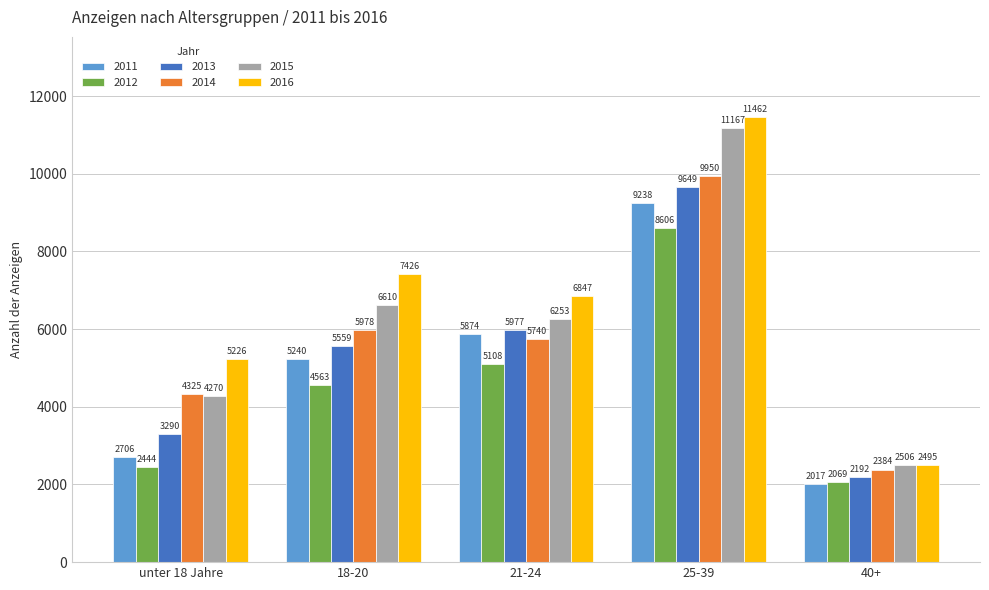

Reading right to left, transcribe all the data shown in this chart.

2011: 40+=2017	25-39=9238	21-24=5874	18-20=5240	unter 18 Jahre=2706
2012: 40+=2069	25-39=8606	21-24=5108	18-20=4563	unter 18 Jahre=2444
2013: 40+=2192	25-39=9649	21-24=5977	18-20=5559	unter 18 Jahre=3290
2014: 40+=2384	25-39=9950	21-24=5740	18-20=5978	unter 18 Jahre=4325
2015: 40+=2506	25-39=11167	21-24=6253	18-20=6610	unter 18 Jahre=4270
2016: 40+=2495	25-39=11462	21-24=6847	18-20=7426	unter 18 Jahre=5226